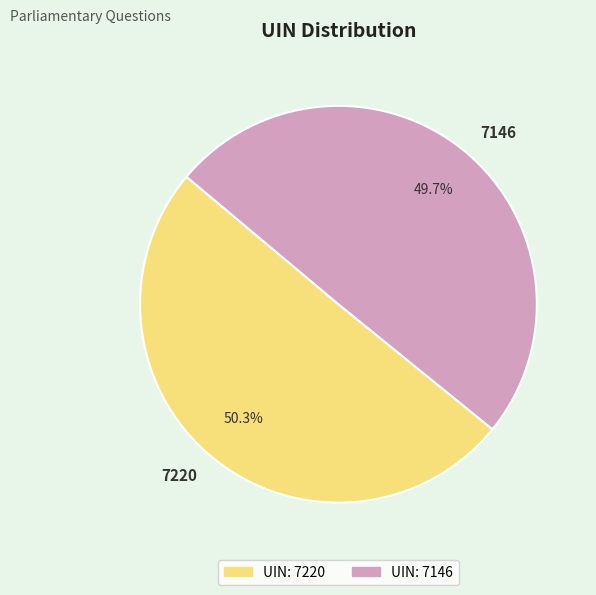

Which slice is the largest?

7220